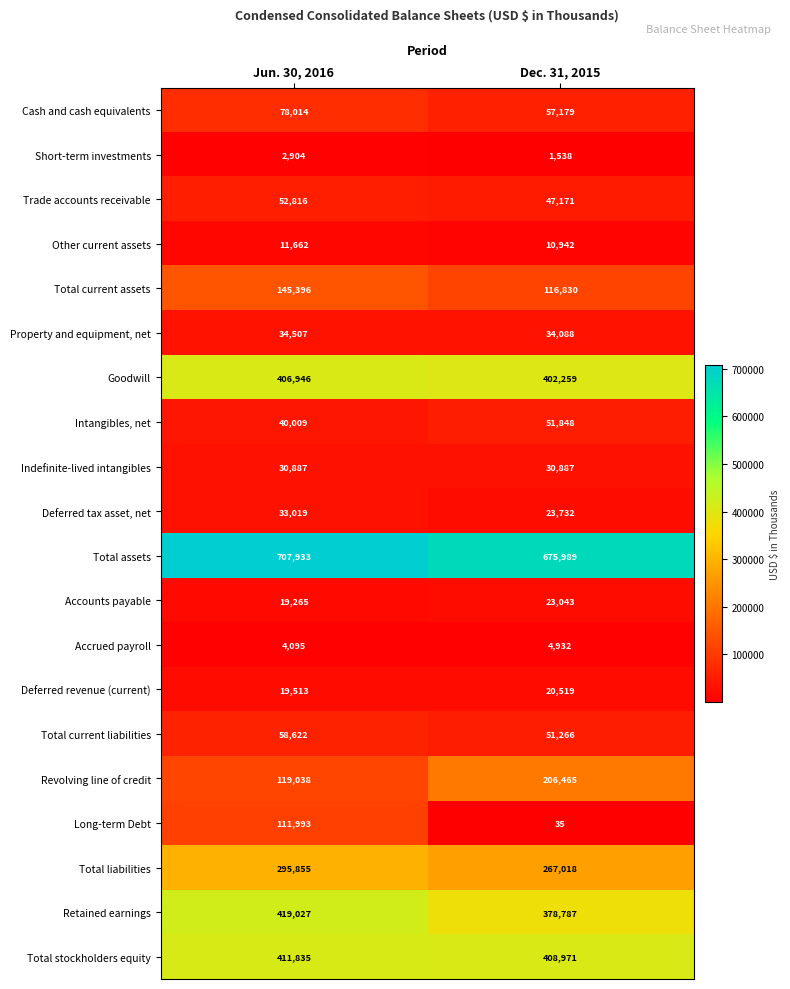

What is the total value across all series at Dec. 31, 2015?

2813499